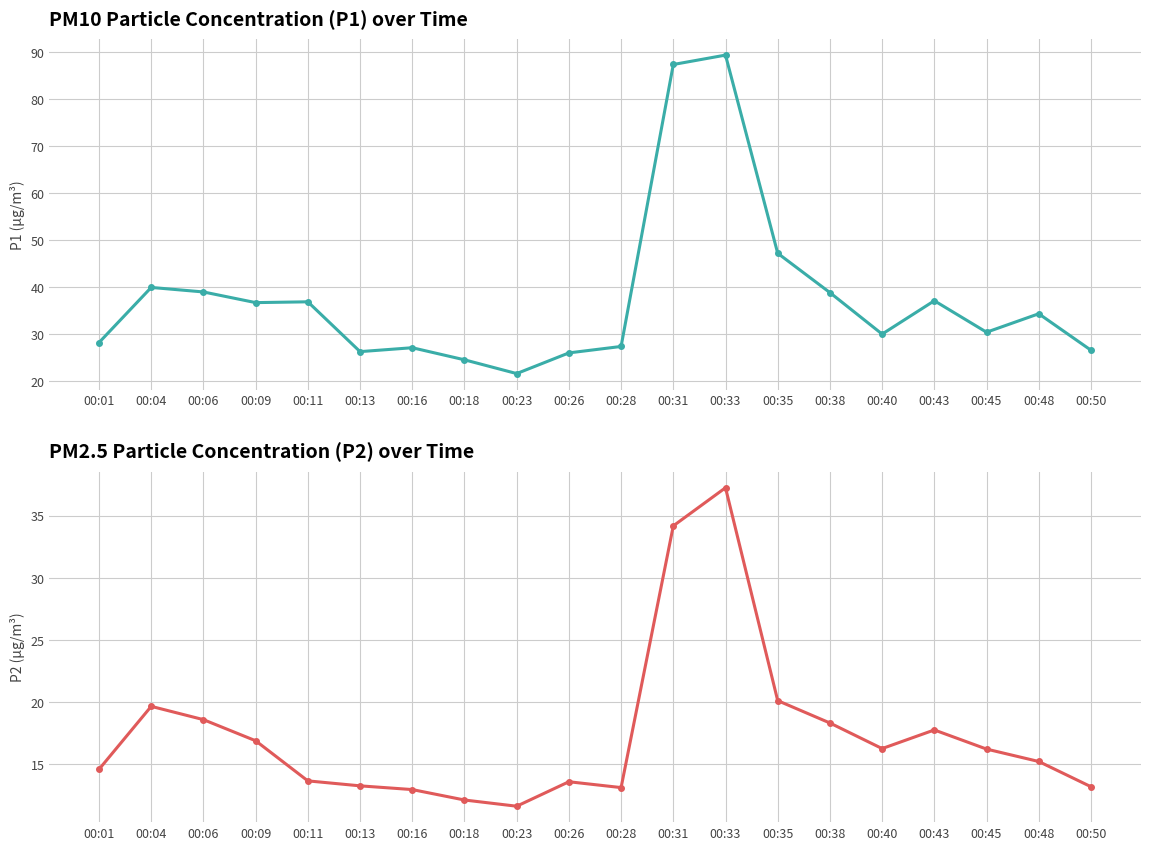

What is the average value of the P2 series?

17.4